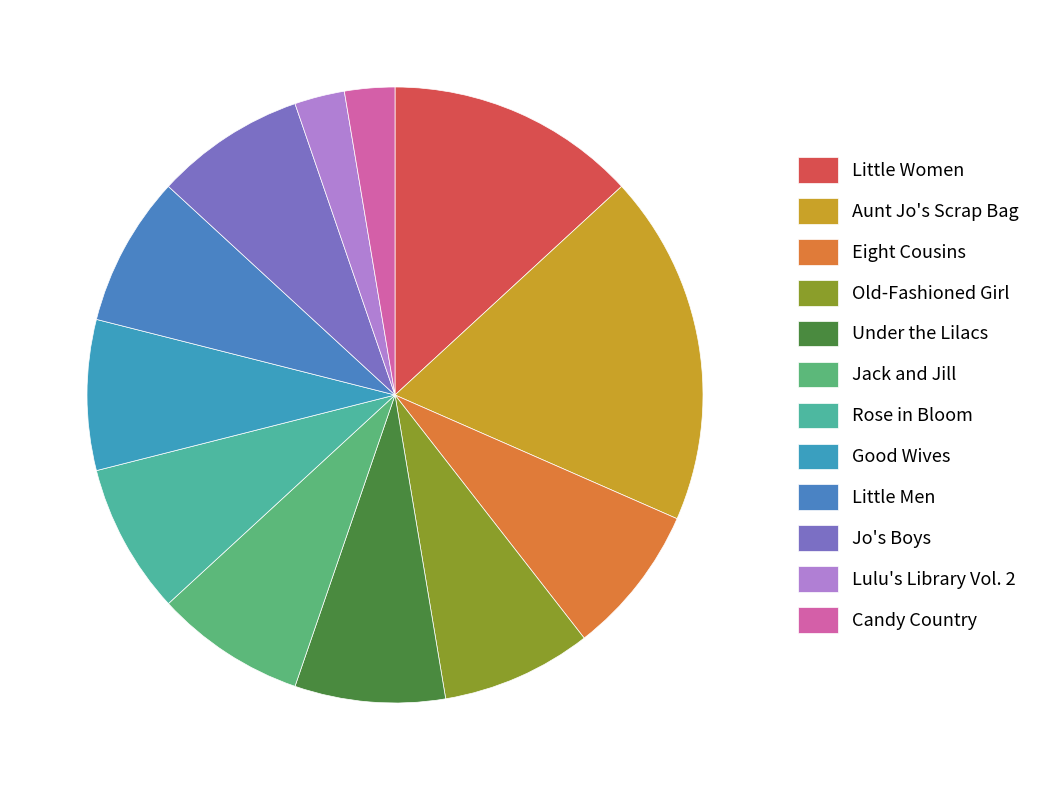

Is it true that Little Women is 4% of the pie?

False